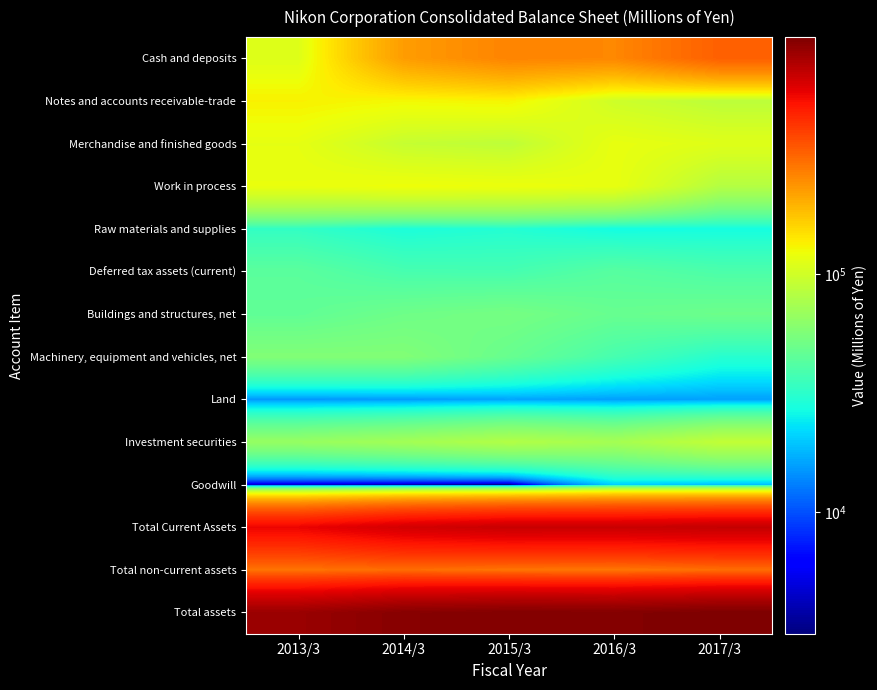

Which series has the largest total across all categories?

Total assets